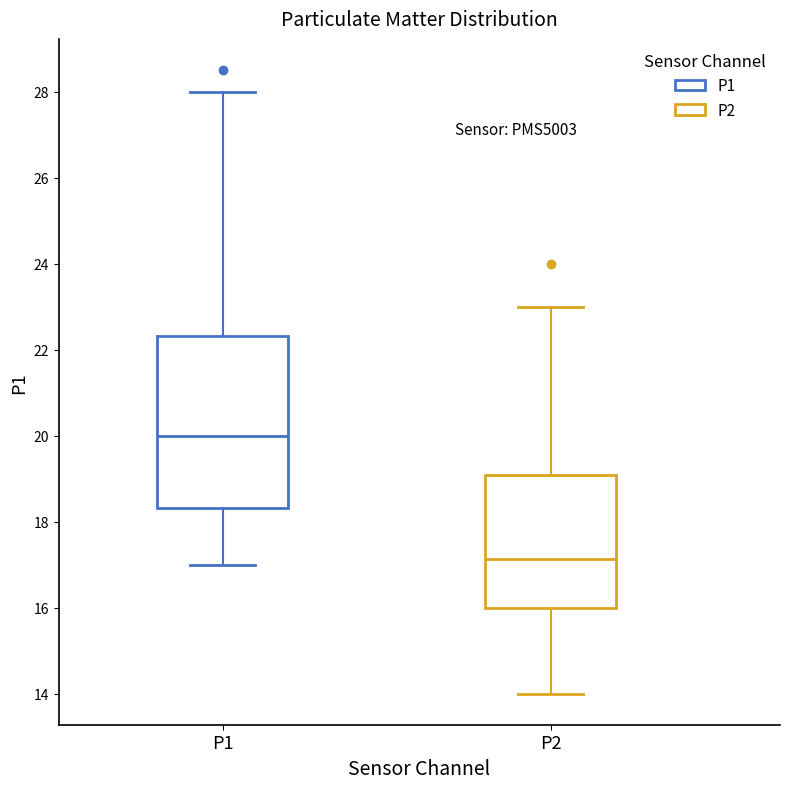

Reading left to right, transcribe this box plot: for each box, give where its median line is, the range the box spans, and where its two whiskers end, as read against the y-axis. The values are not printed on the chart, so give them approximately, as read against the axis.

P1: median 20.0, box 18.4 to 22.4, whiskers 17.0 to 28.0
P2: median 17.2, box 16.0 to 19.0, whiskers 14.0 to 23.0